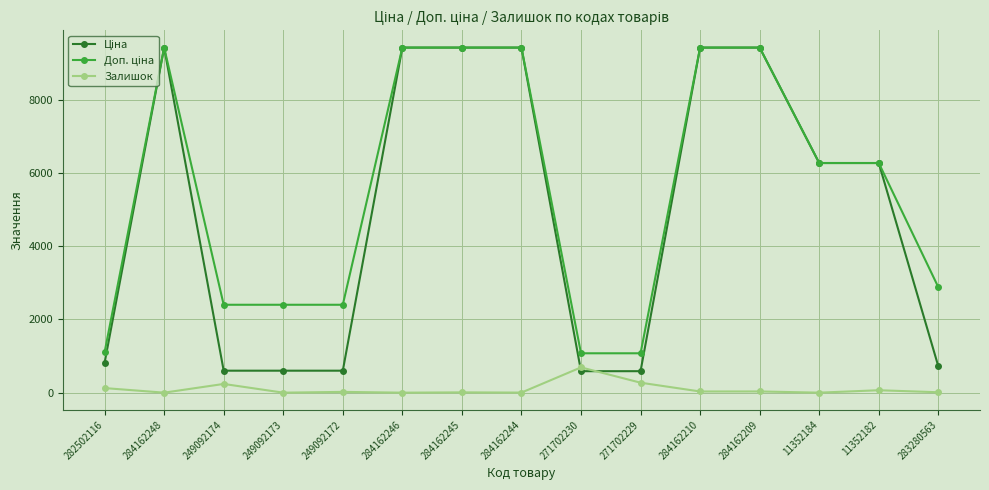

What is the label of the 2nd point from the left?

284162248